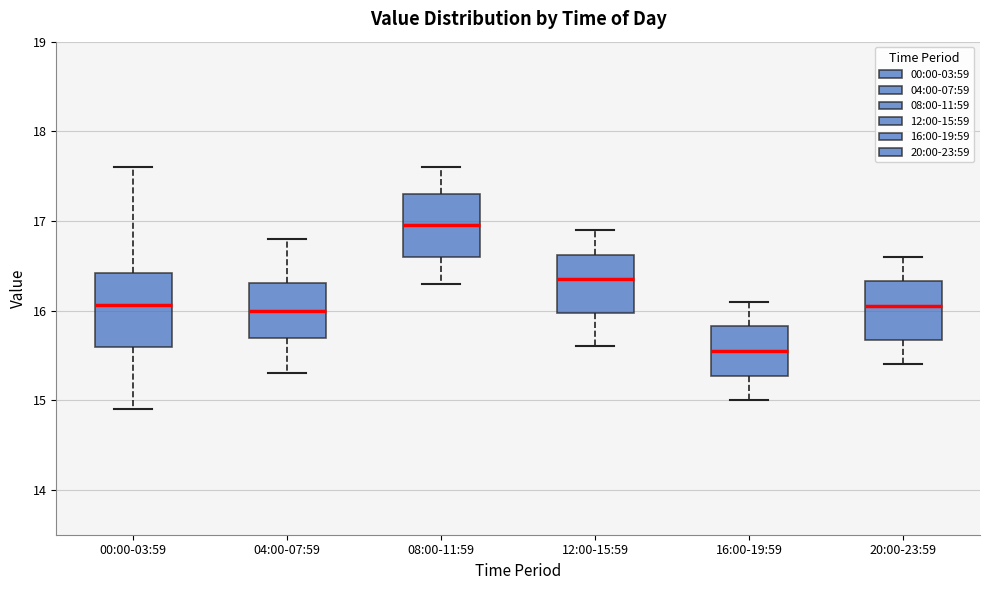

Where does the upper whisker of the box for 20:00-23:59 end on the y-axis? The values are not printed on the chart, so give them approximately, as read against the axis.

16.6